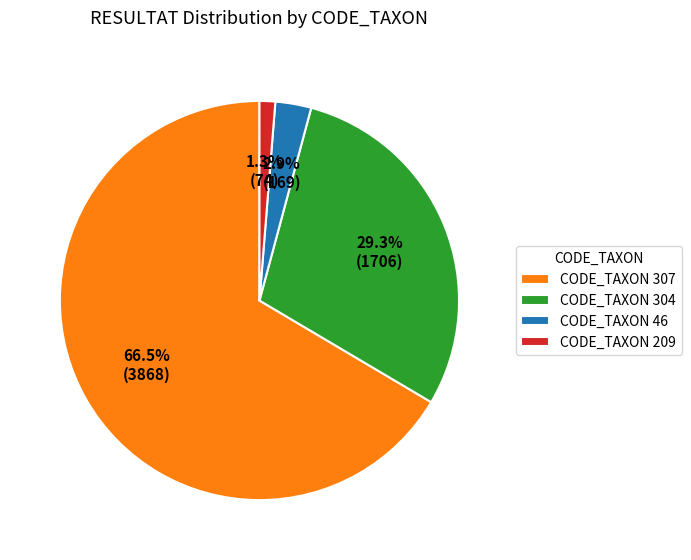

What is the smallest slice in the pie chart?

CODE_TAXON 209